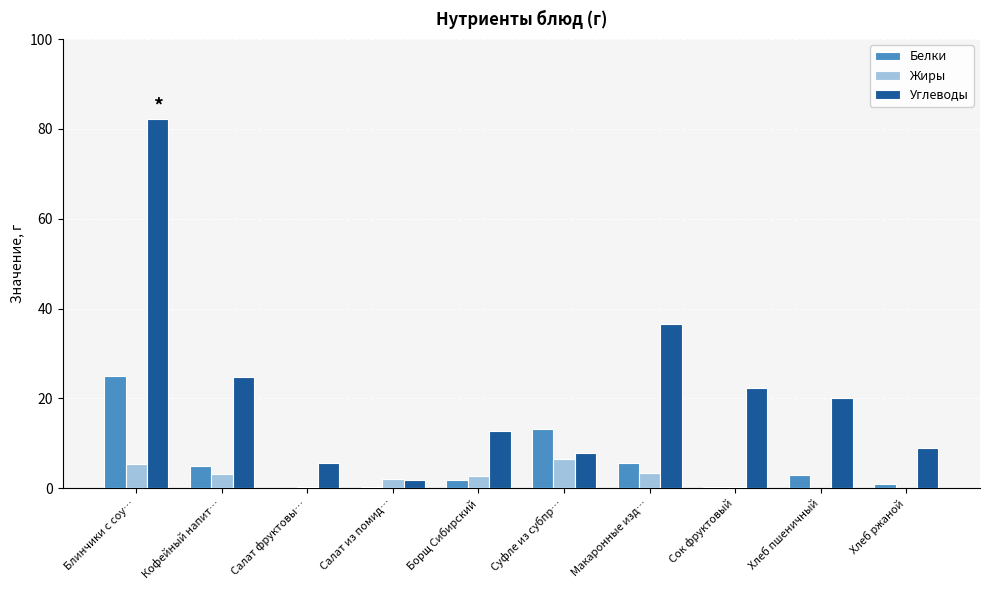

What is the total value across all series at Сок фруктовый?

22.7